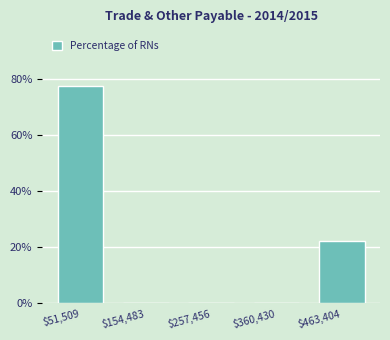

What is the sum of all values?

100.0